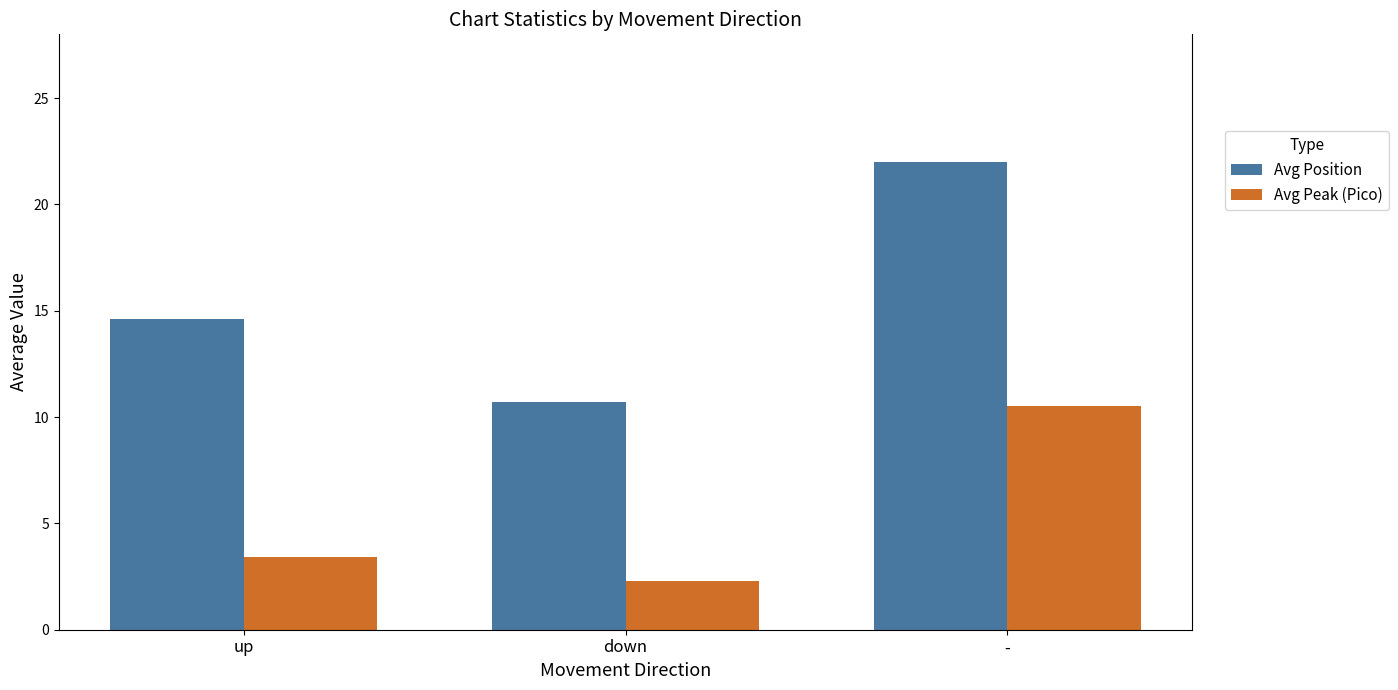

List the series in order of their overall mean, lowest first.

Avg Peak (Pico), Avg Position